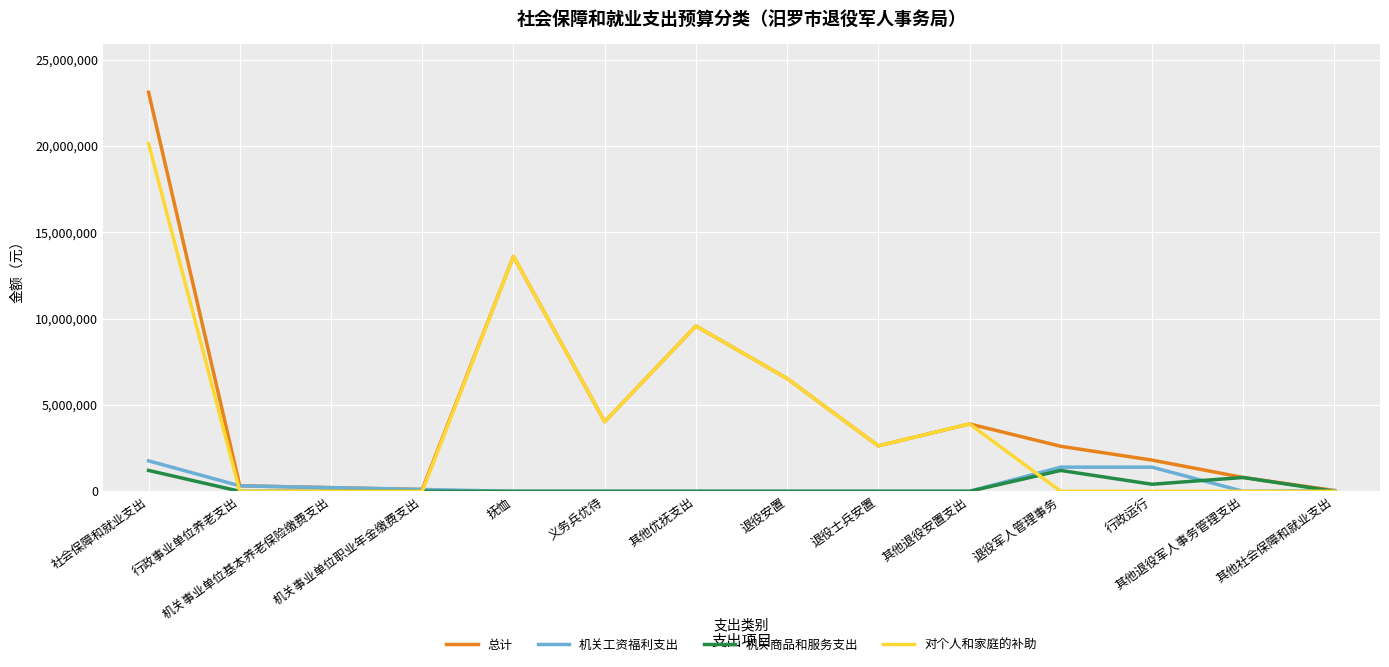

What is the highest value of the 对个人和家庭的补助 series?

20132000.0